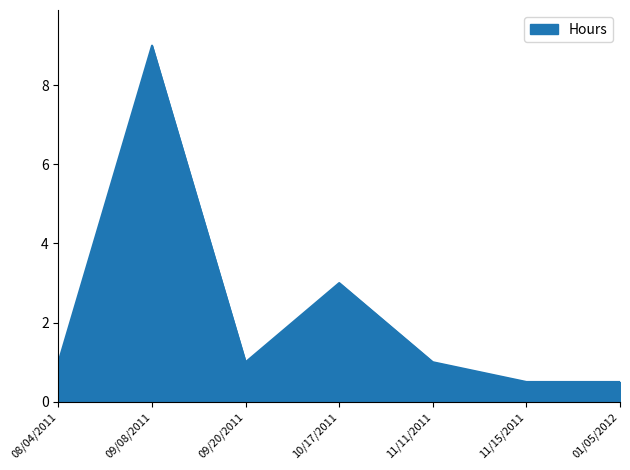

What is the sum of all values?

16.0